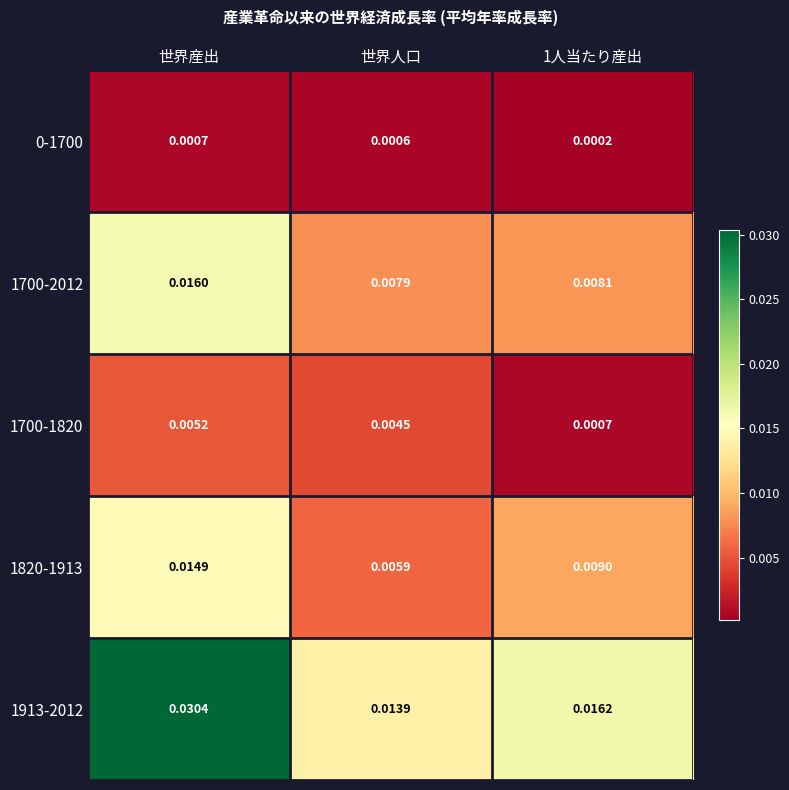

At which label is 1913-2012 closest to 0?

世界人口